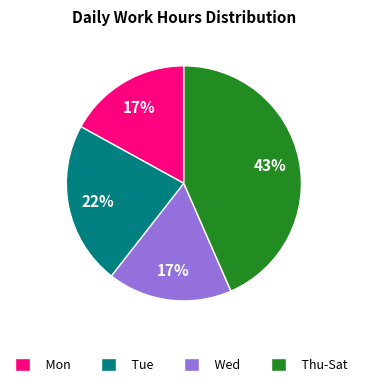

Which category has the biggest portion of the pie?

Thu-Sat